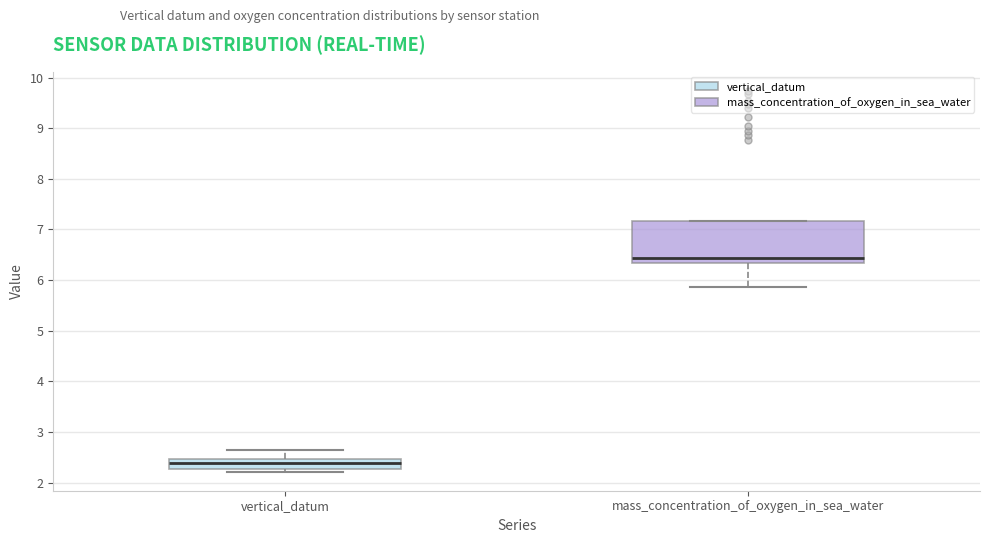

Reading left to right, transcribe this box plot: for each box, give where its median line is, the range the box spans, and where its two whiskers end, as read against the y-axis. The values are not printed on the chart, so give them approximately, as read against the axis.

vertical_datum: median 2.4, box 2.3 to 2.5, whiskers 2.2 to 2.6
mass_concentration_of_oxygen_in_sea_water: median 6.4, box 6.3 to 7.2, whiskers 5.9 to 7.2